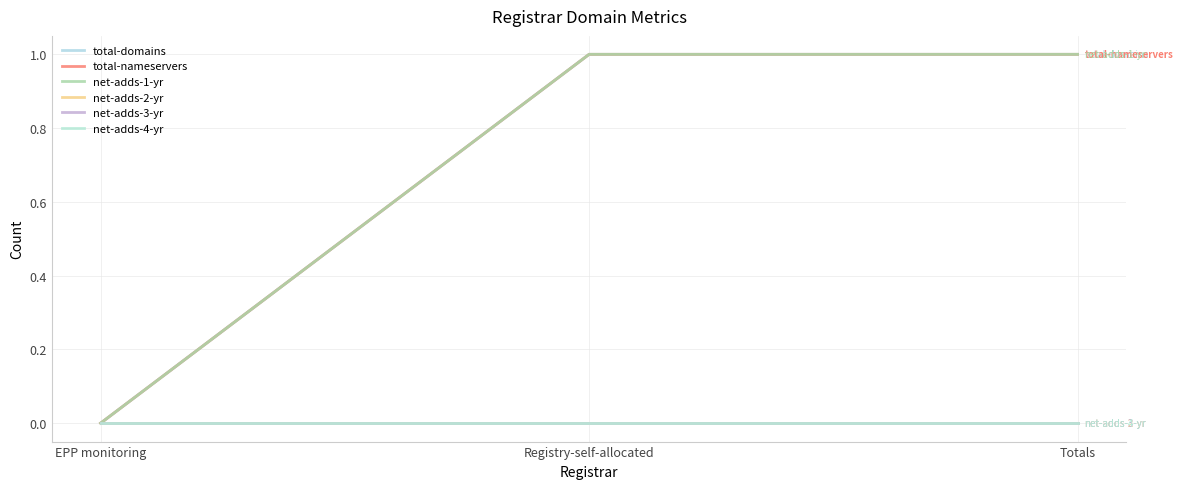

Is this an area chart (filled region under the line)?

No